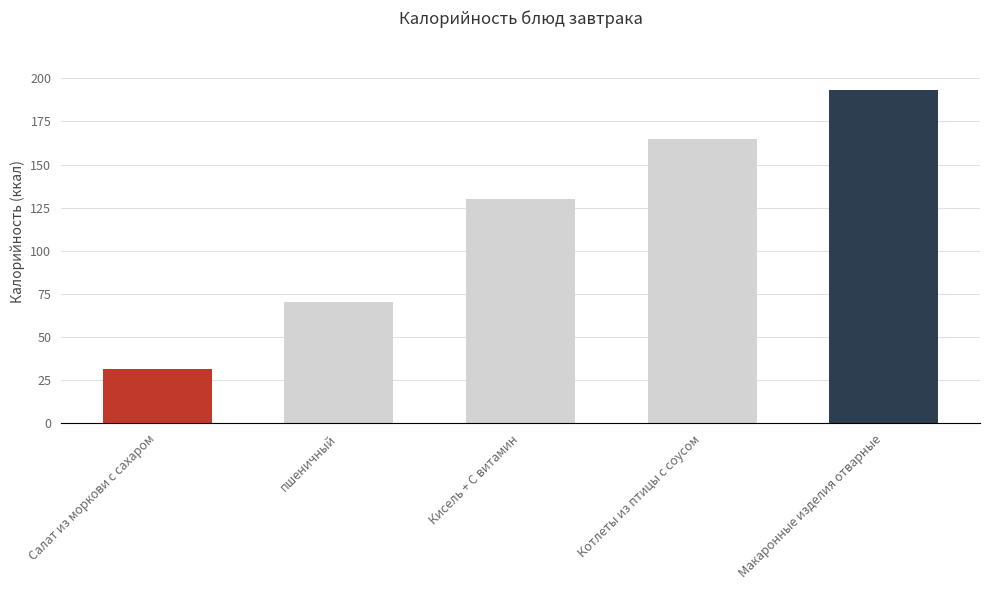

Approximately how many times larger is the value at Кисель + С витамин compared to пшеничный?

1.8